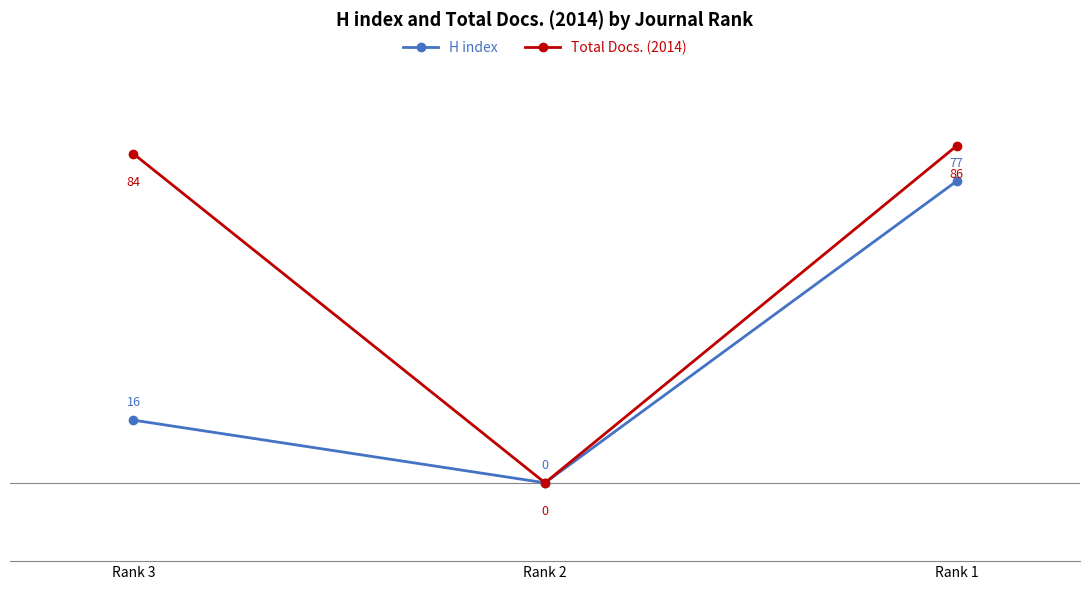

Reading left to right, transcribe all the data shown in this chart.

H index: 16	0	77
Total Docs. (2014): 84	0	86